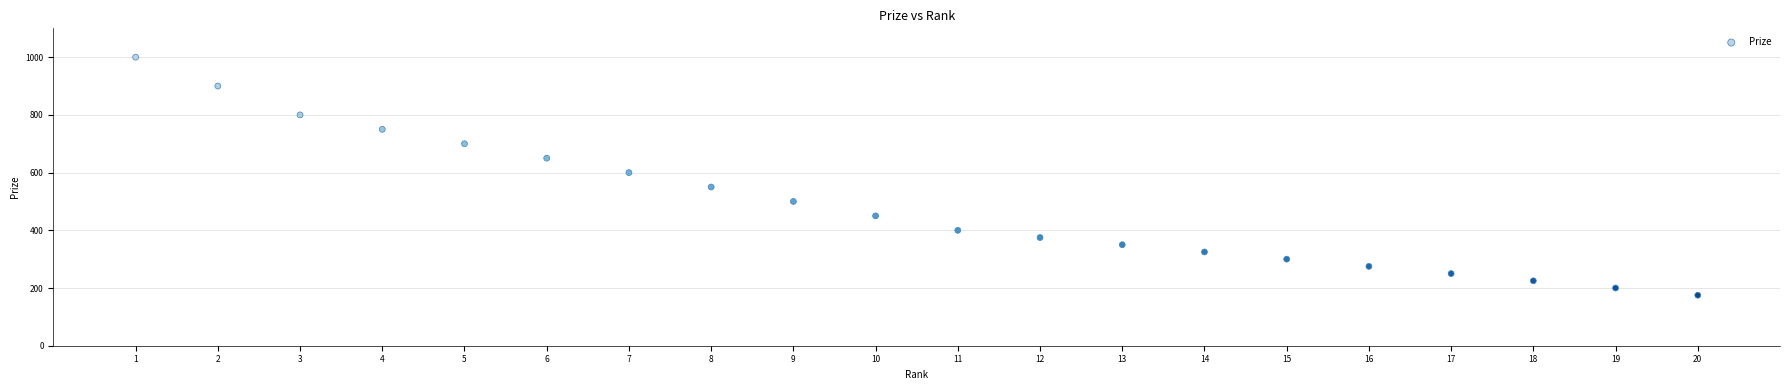

What is the range of Y values (max minus min)?

825